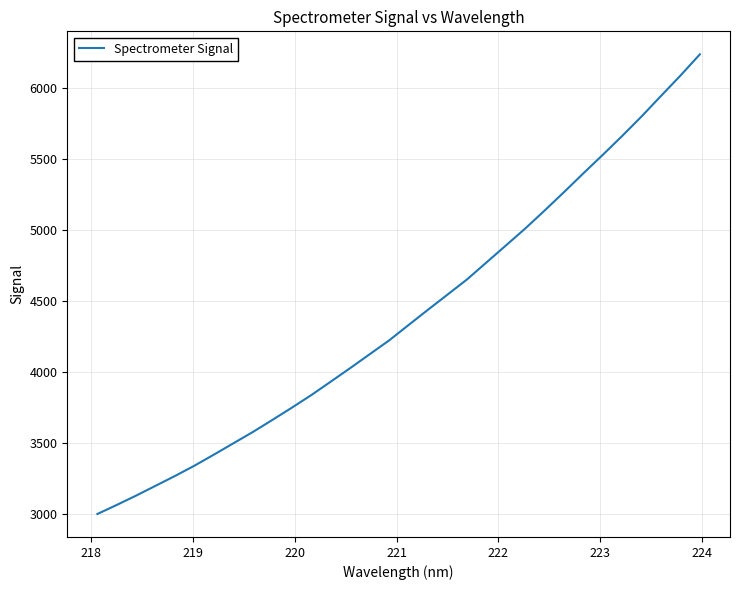

How many lines are shown in the chart?

1